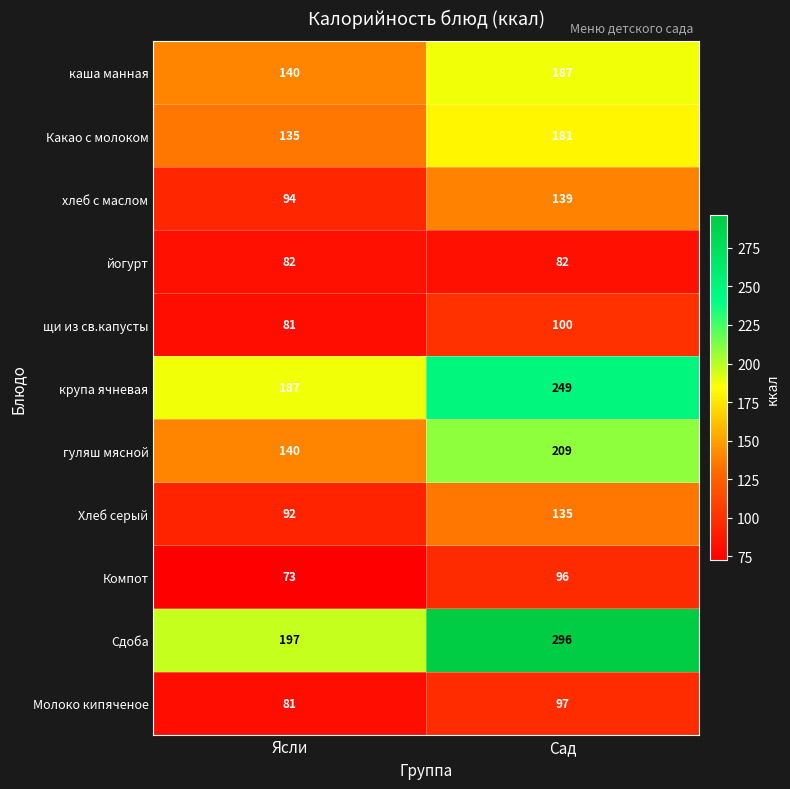

The гуляш мясной series shows 342 at Сад. True or false?

False